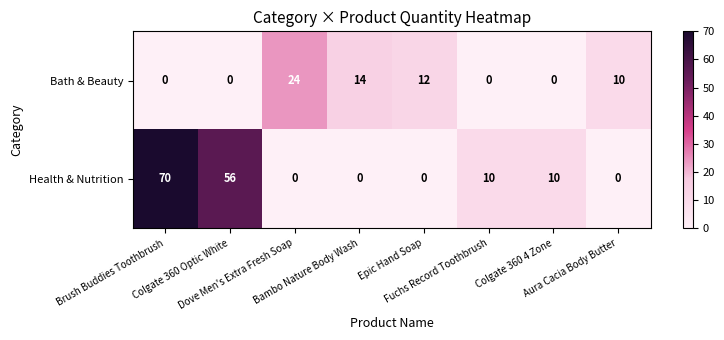

At which category is the sum across all series the highest?

Brush Buddies Toothbrush